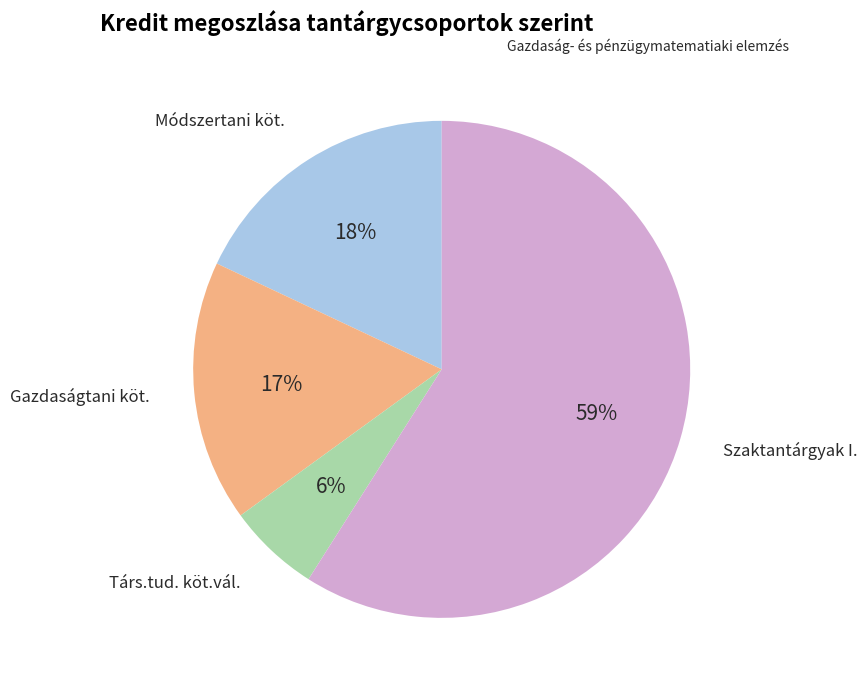

To the nearest percent, what is the average slice percentage?

25%